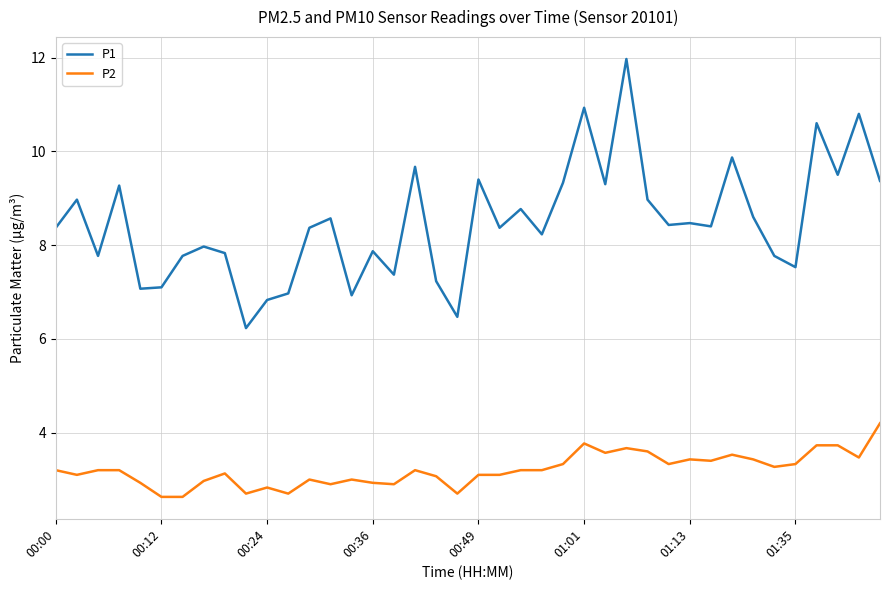

Rank the series by their average value, from lowest to highest.

P2, P1